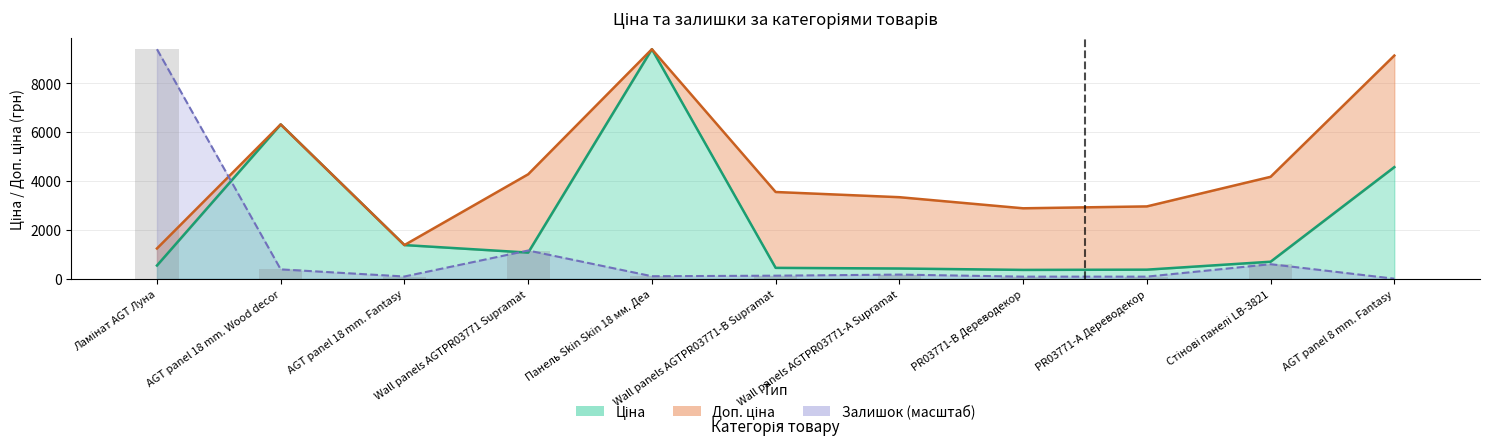

What is the value of the Ціна bar at the 3rd from the left?

1375.4